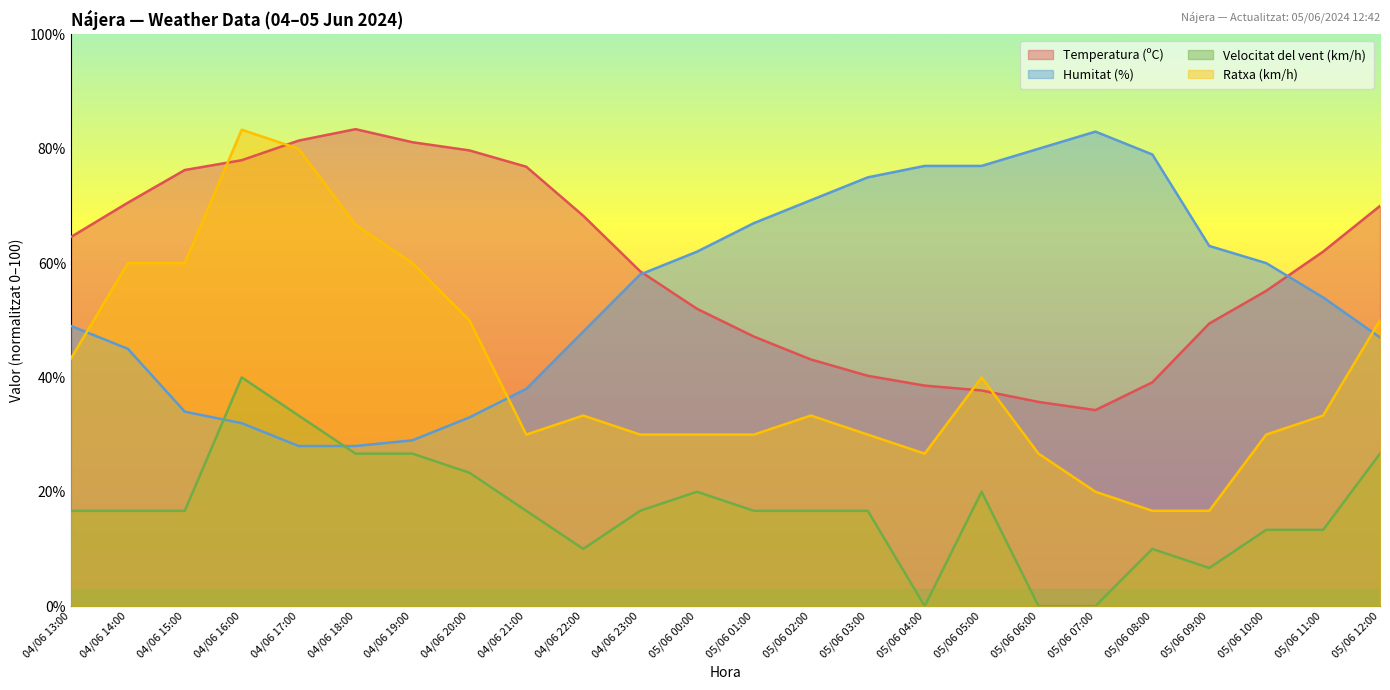

Which category has the lowest value in the Ratxa (km/h) series?

05/06 08:00